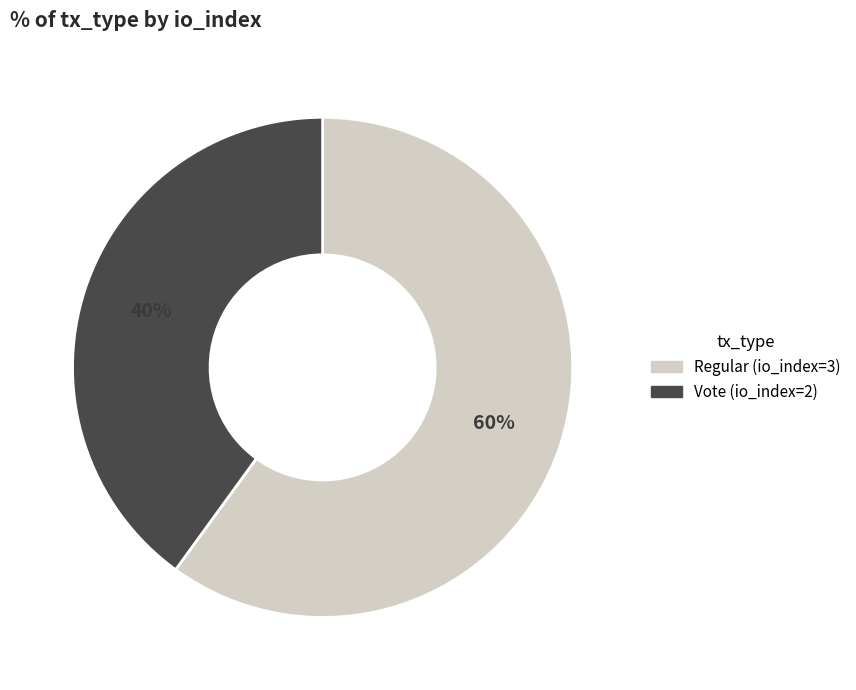

The Vote (io_index=2) slice represents 53% of the pie. True or false?

False